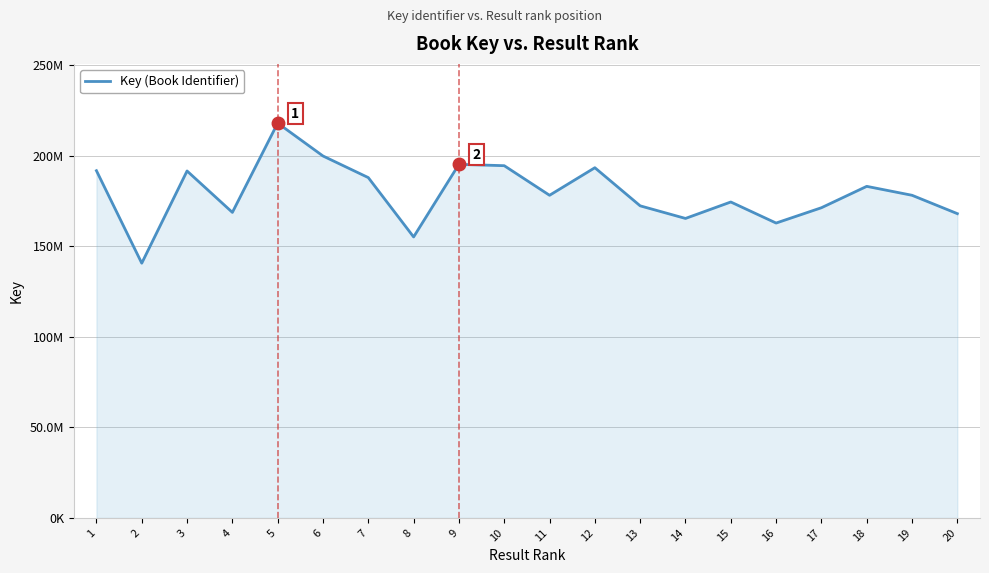

Reading left to right, list all the values displayed in this chart.

191831460	140731613	191677732	168798787	218122925	199954373	188015388	155229844	195347305	194596821	178249535	193478460	172416624	165454318	174540165	162905407	171367583	183182355	178248477	168100478